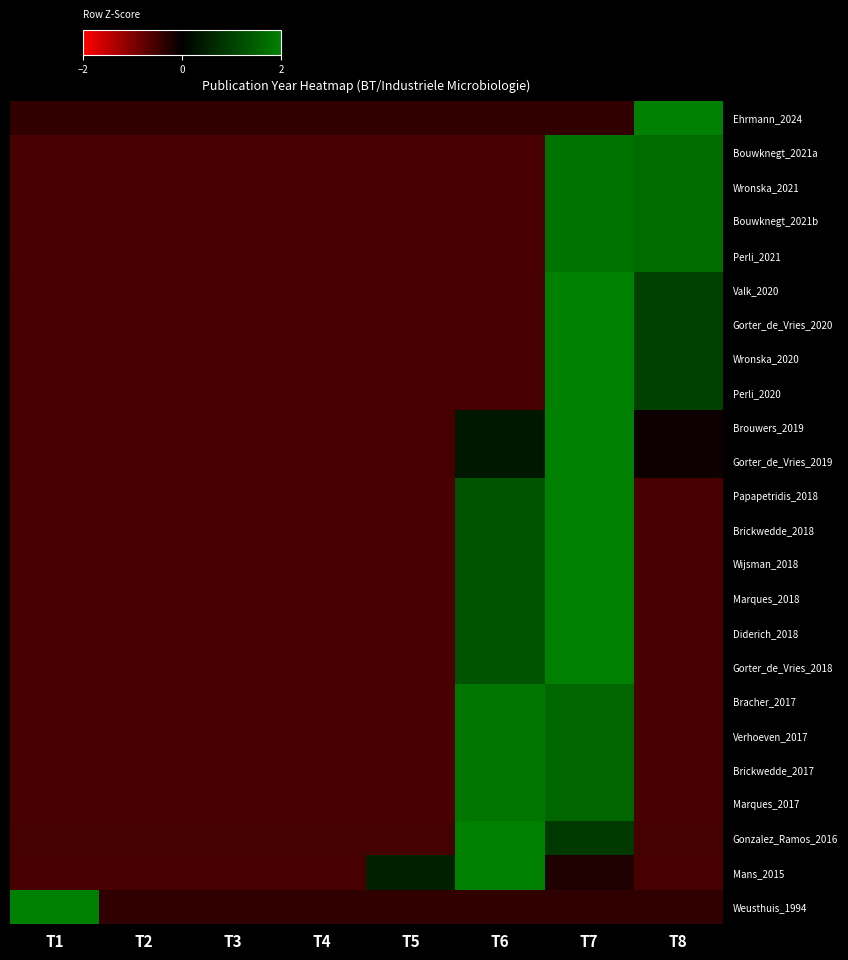

What is the total value across all series at T7?

40.2